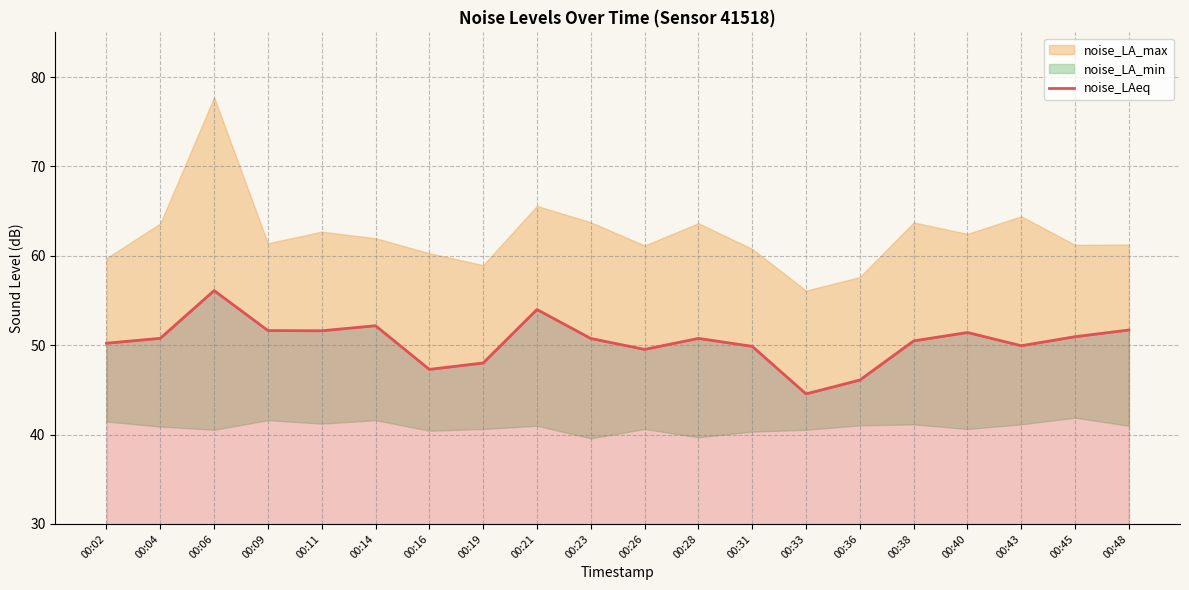

Approximately how many times larger is the value at 00:31 compared to 00:40?

1.0